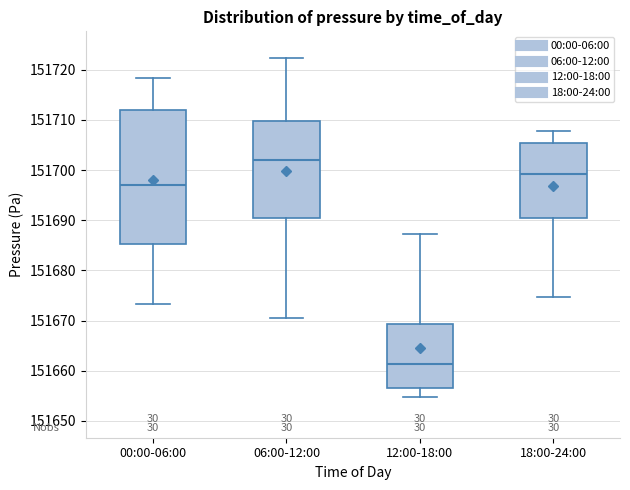

Which box's median line is the lowest?

12:00-18:00